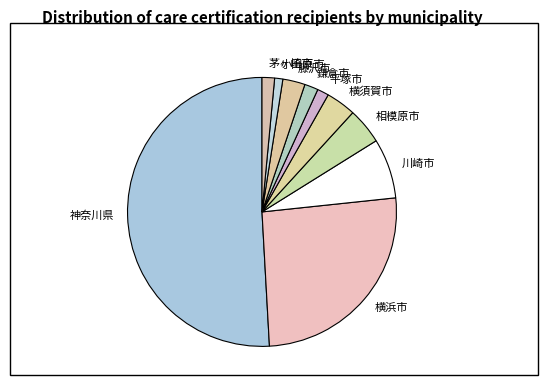

Do 横浜市 and 神奈川県 together represent more than half of the pie?

Yes